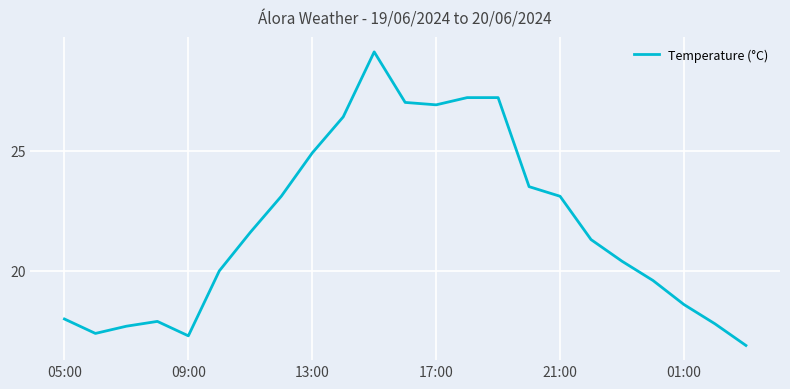

What is the smallest value displayed?

16.9